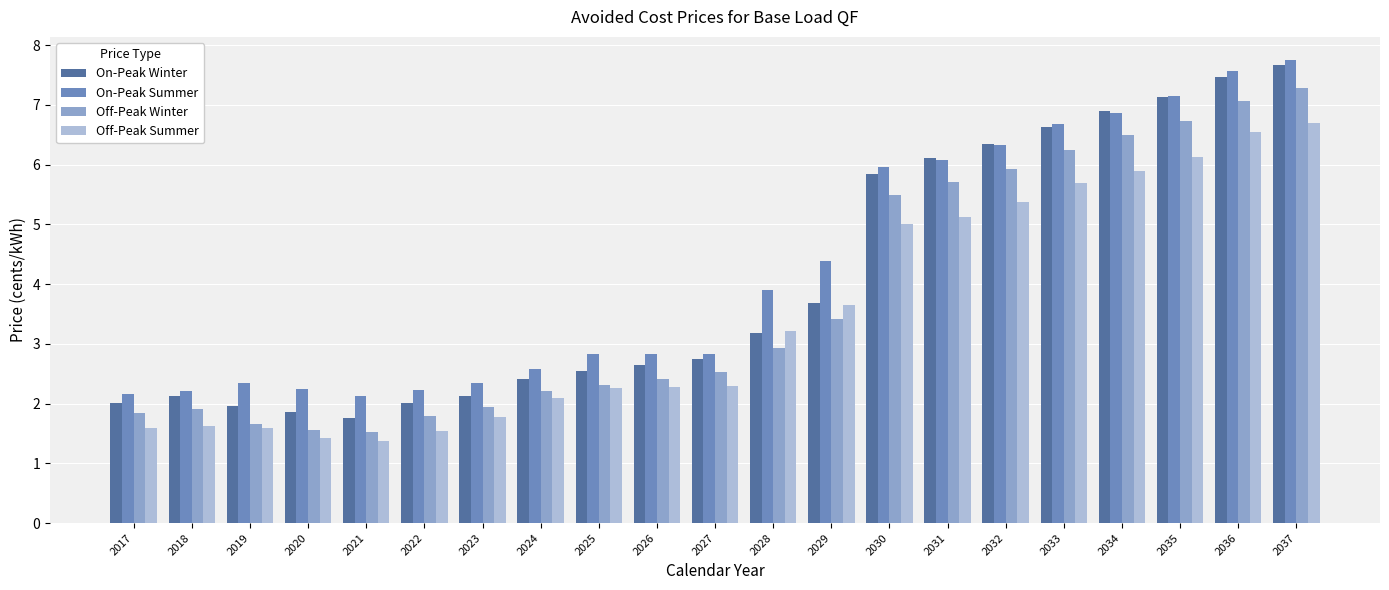

What are all the series names shown in the legend?

On-Peak Winter, On-Peak Summer, Off-Peak Winter, Off-Peak Summer